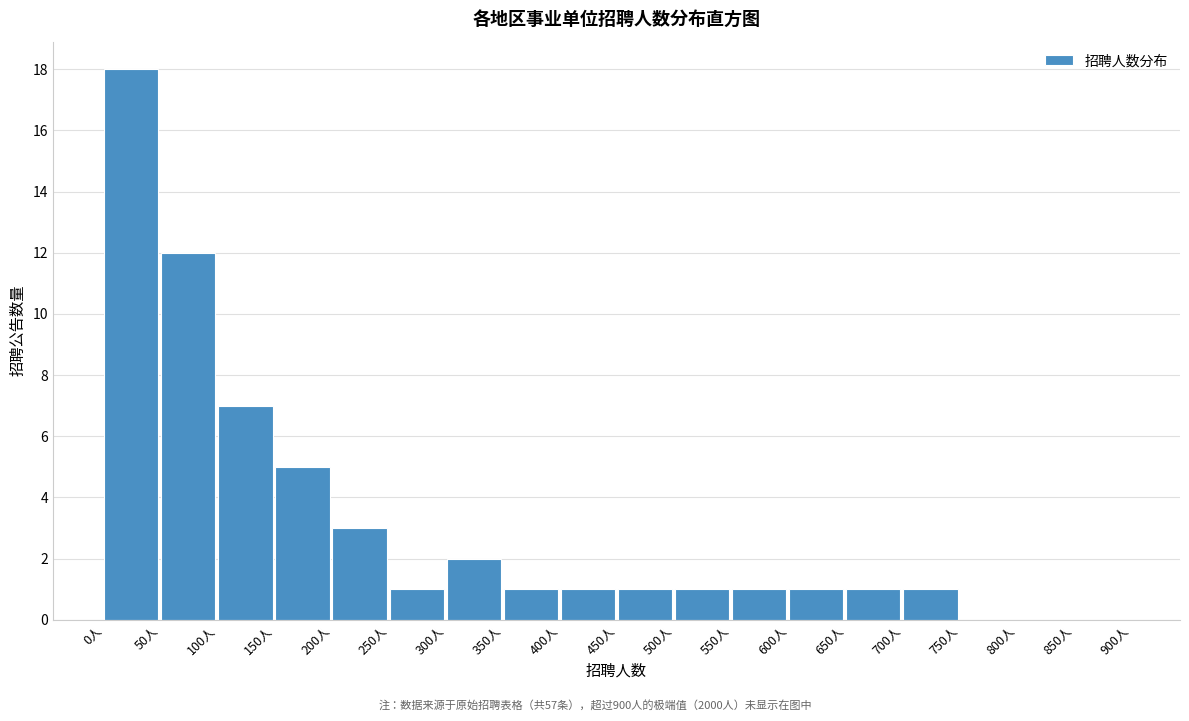

How tall is the bar that spans 250 to 300 on the x-axis? The values are not printed on the chart, so give them approximately, as read against the axis.

1